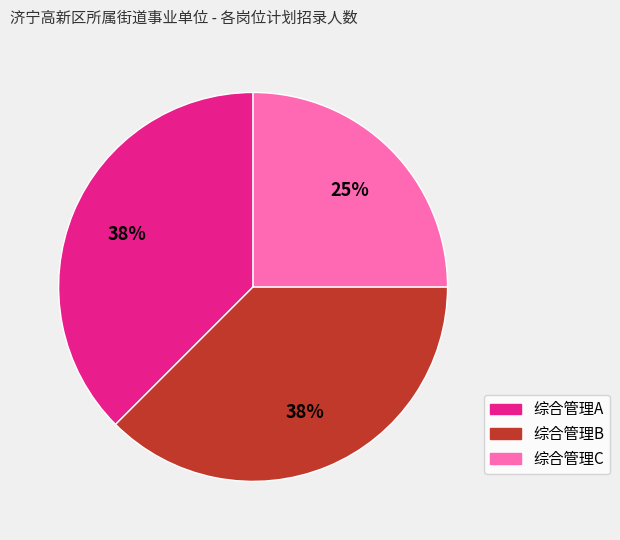

True or false: 综合管理B accounts for 38% of the total.

True